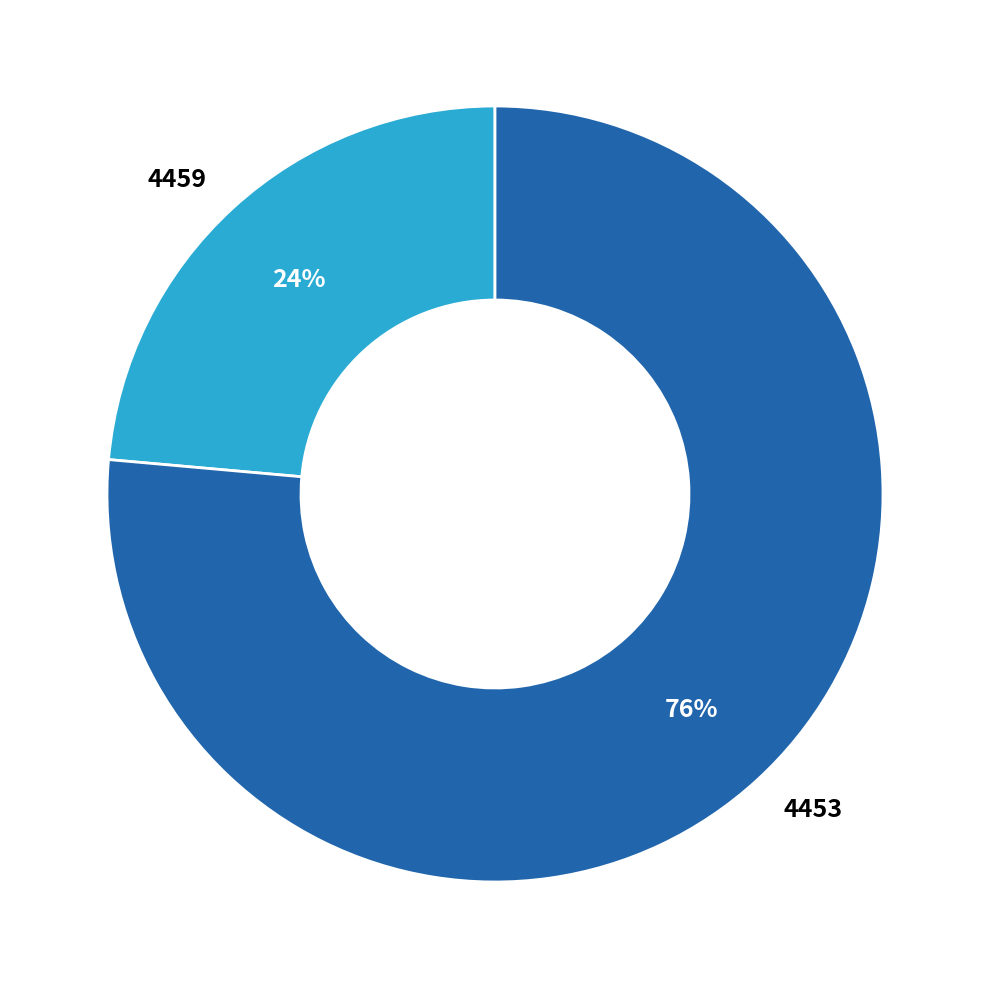

Is 4459 the majority of the pie?

No